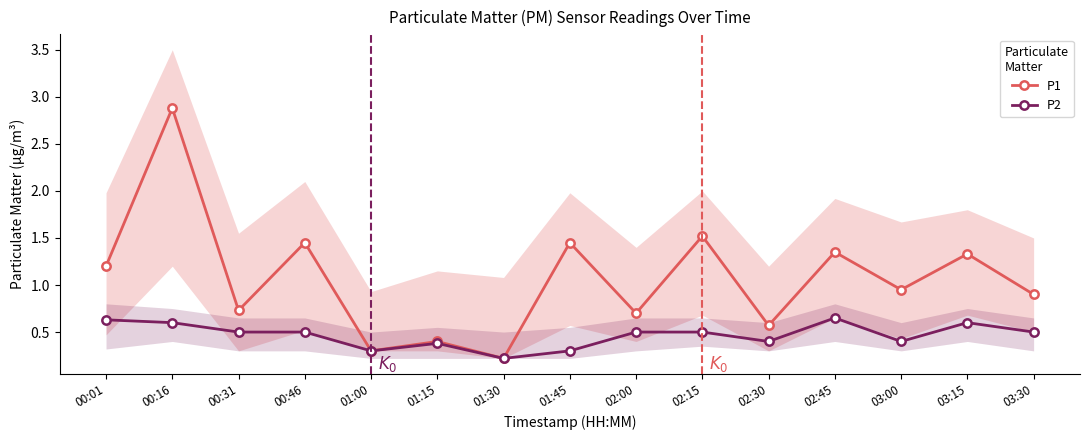

How many lines are shown in the chart?

2